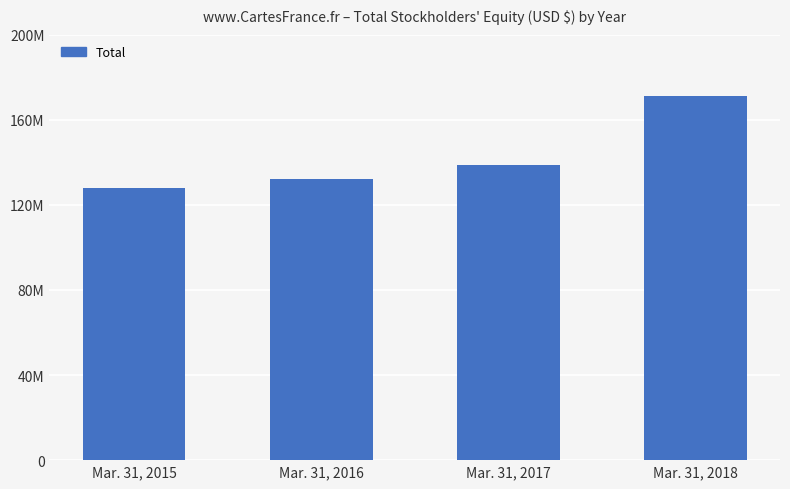

What is the greatest value displayed?

171176000